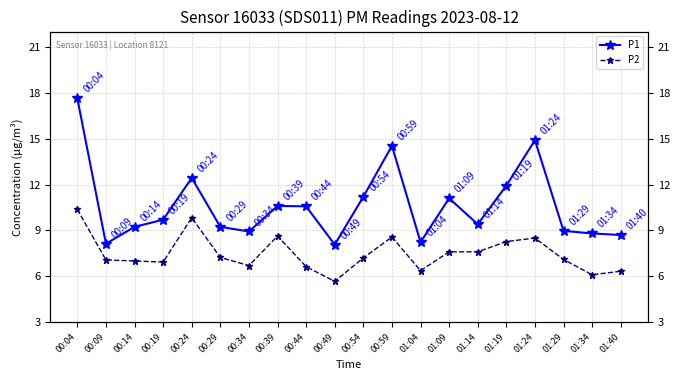

How many values in the P2 series are below 7?

7